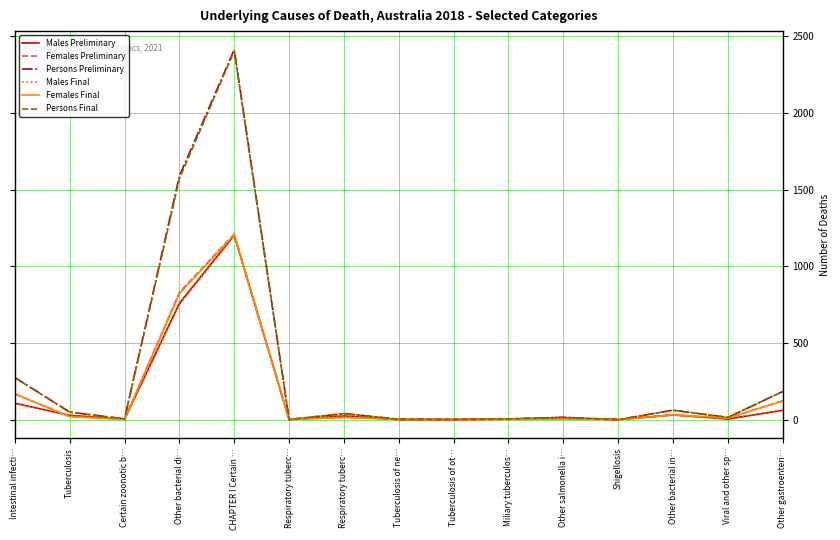

What are all the series names shown in the legend?

Males Preliminary, Females Preliminary, Persons Preliminary, Males Final, Females Final, Persons Final